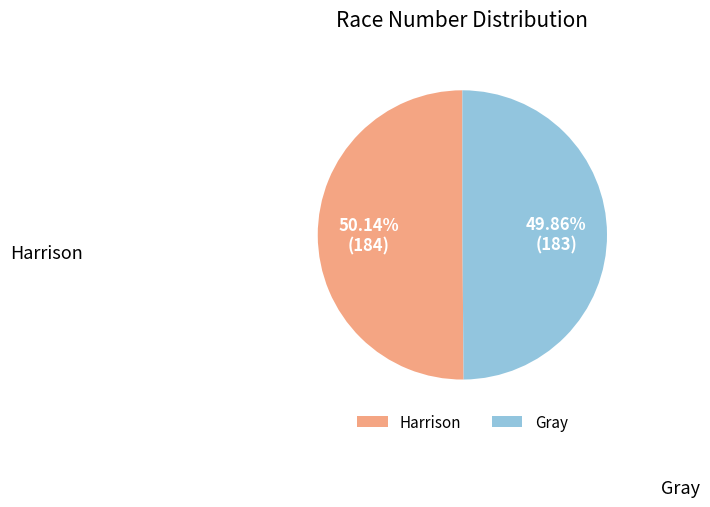

Is there any slice that represents more than half of the pie?

Yes